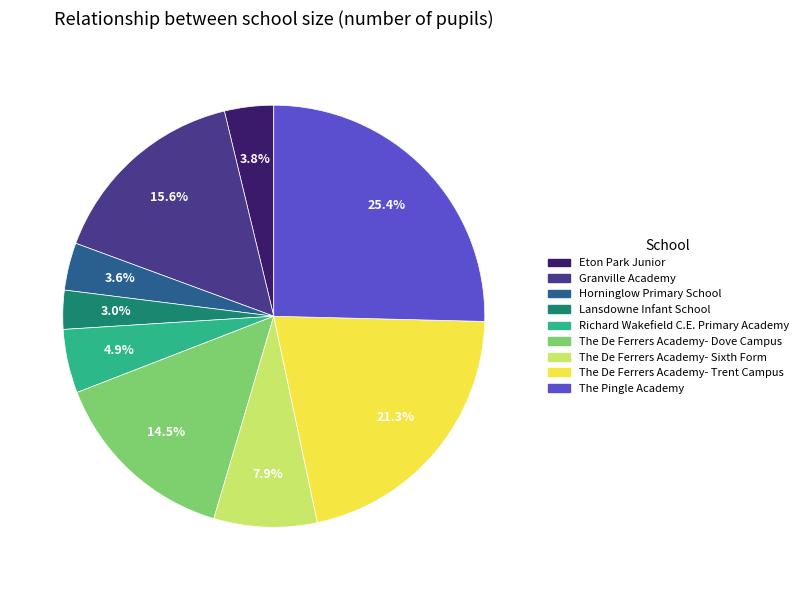

Count the number of slices in the pie.

9